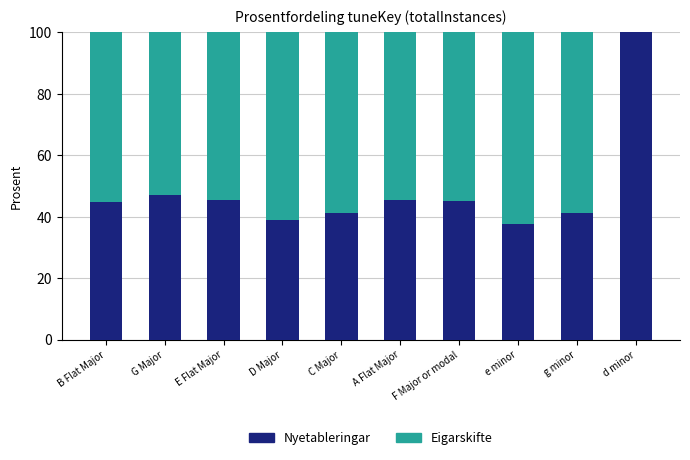

What is the total value across all series at D Major?

100.0